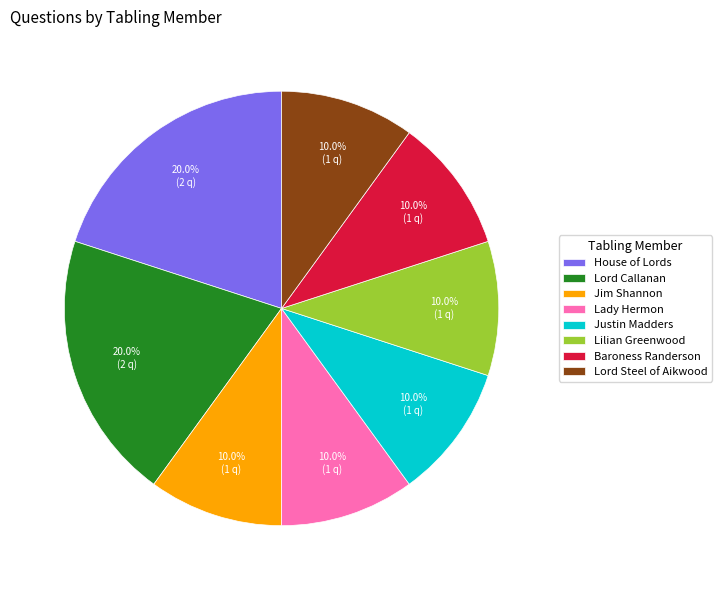

To the nearest percent, what is the difference between the Lord Callanan and Jim Shannon slice percentages?

10%